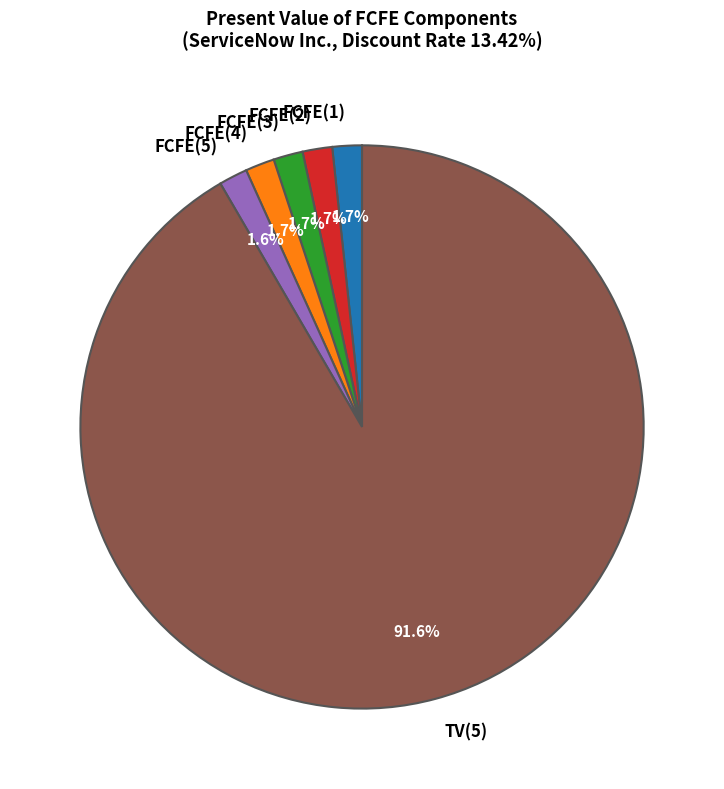

Is it true that FCFE(1) is 2% of the pie?

True